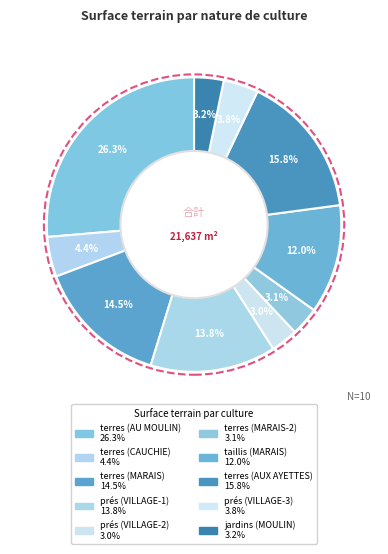

Which has a higher value, terres (MARAIS) or prés (VILLAGE-1)?

terres (MARAIS)